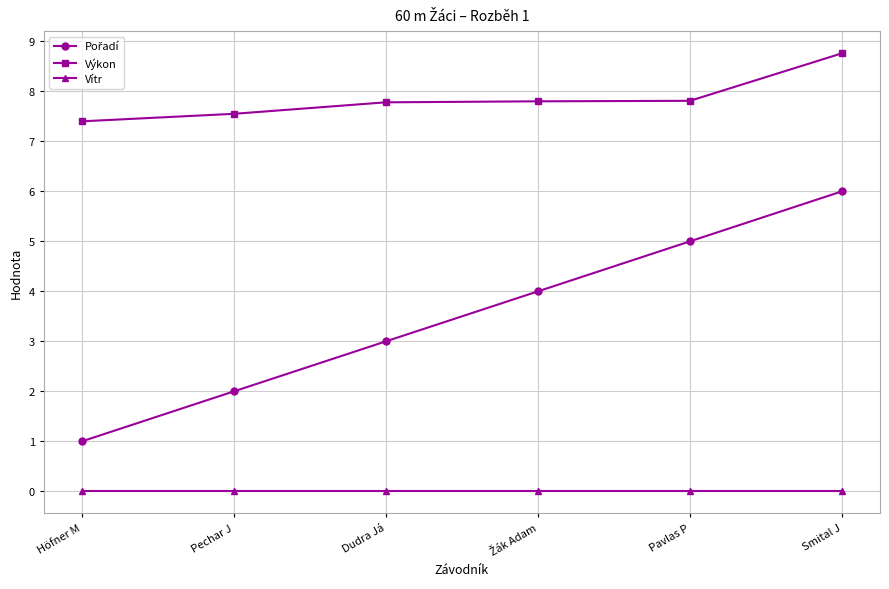

True or false: Výkon has more than 2 points higher than both neighbors.

False